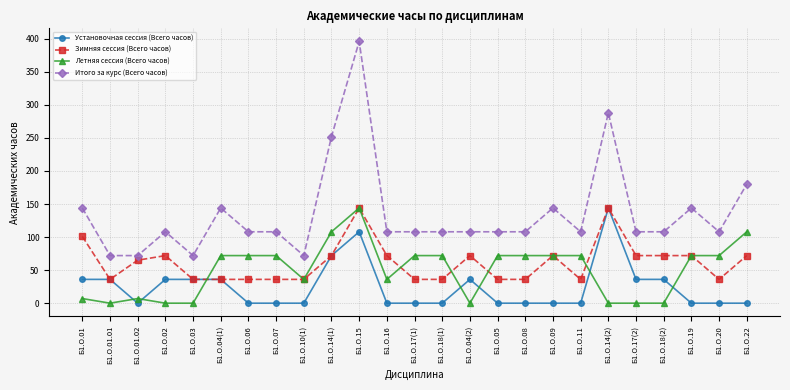

True or false: Итого за курс (Всего часов) and Летняя сессия (Всего часов) cross at least once.

False